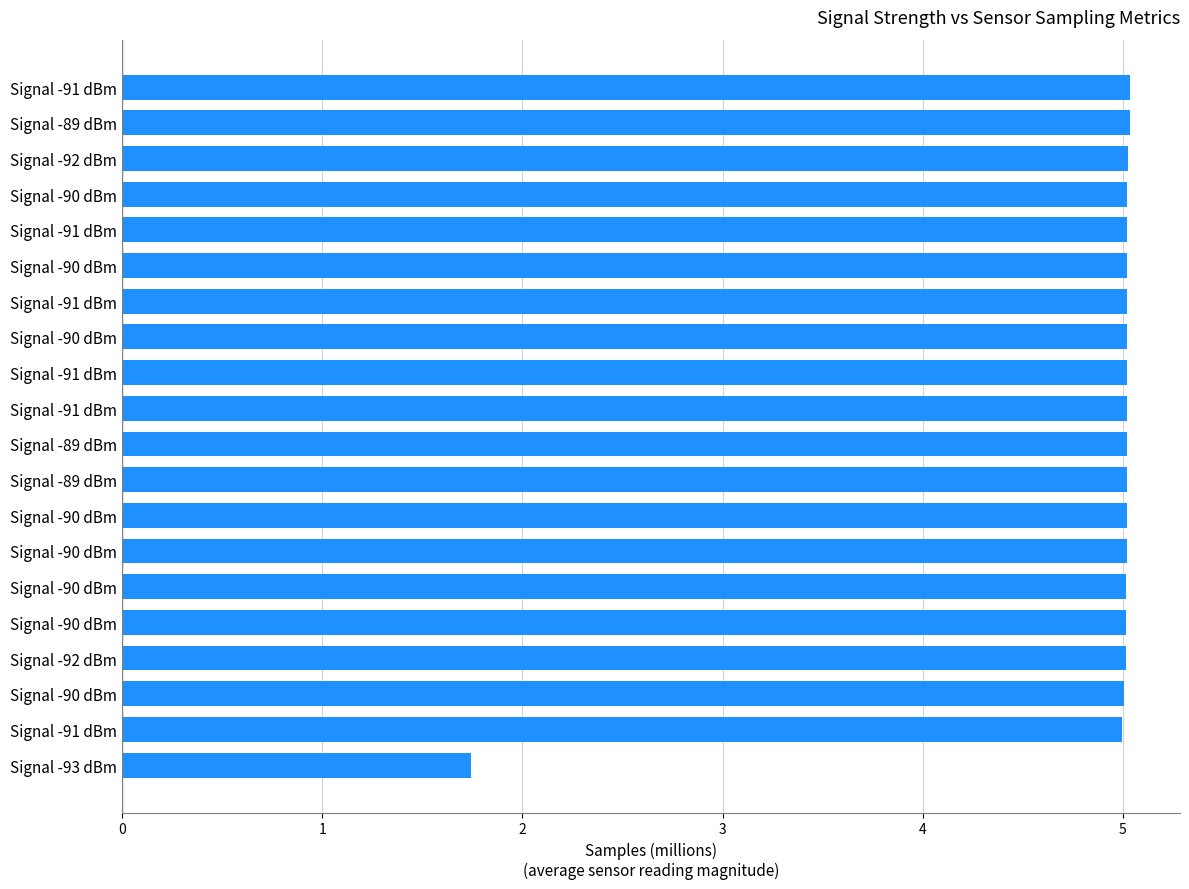

How many distinct data groups are displayed?

1